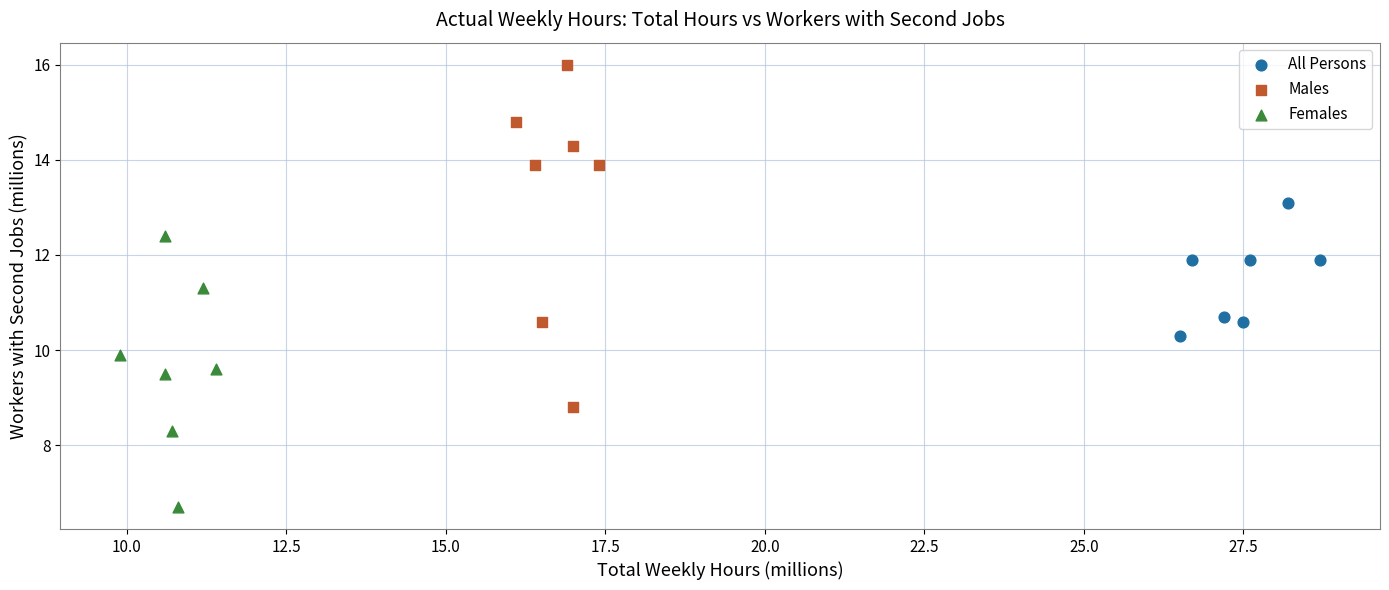

Which series contains the highest Y value?

Males